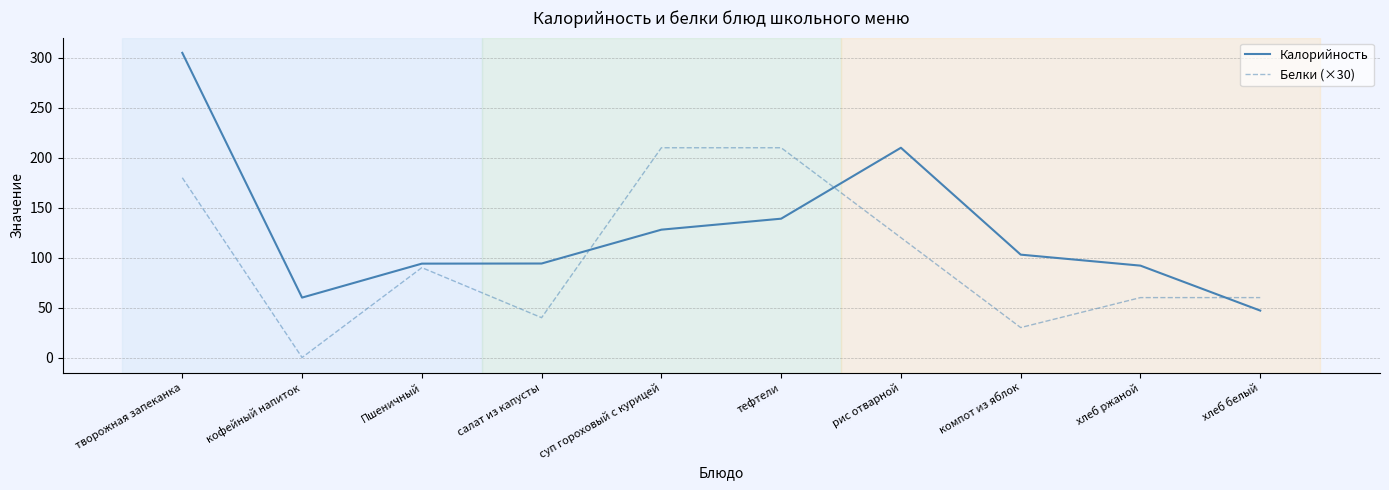

The value of Калорийность at Пшеничный is 160.5. True or false?

False